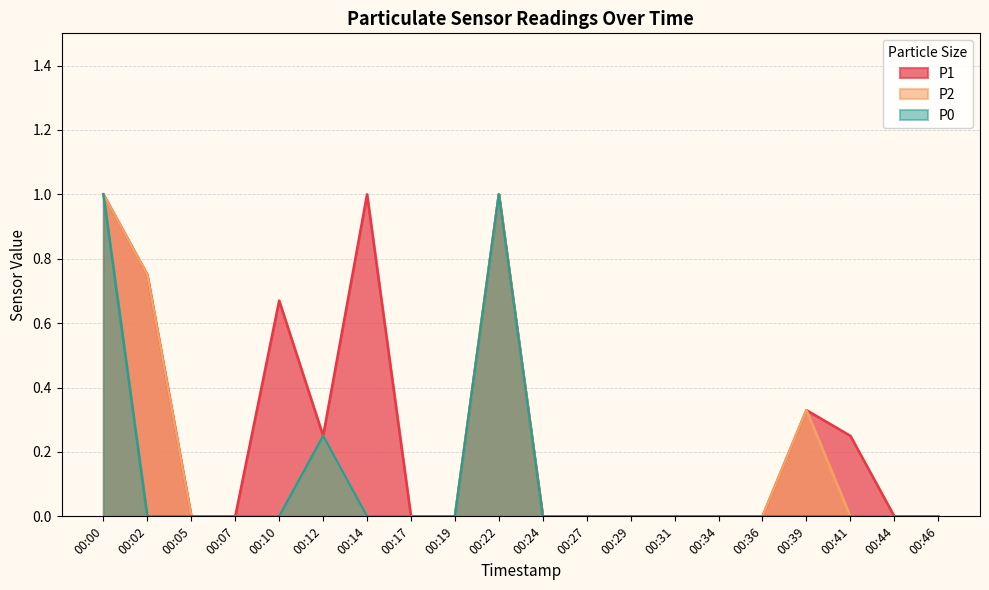

At which category is the sum across all series the highest?

00:00